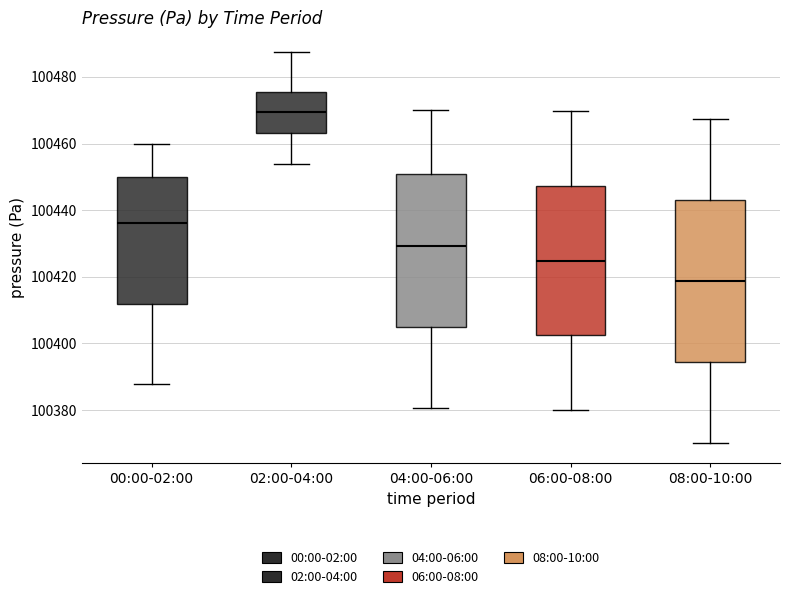

Reading left to right, transcribe this box plot: for each box, give where its median line is, the range the box spans, and where its two whiskers end, as read against the y-axis. The values are not printed on the chart, so give them approximately, as read against the axis.

00:00-02:00: median 100436, box 100412 to 100450, whiskers 100388 to 100460
02:00-04:00: median 100470, box 100464 to 100476, whiskers 100454 to 100488
04:00-06:00: median 100430, box 100404 to 100452, whiskers 100380 to 100470
06:00-08:00: median 100424, box 100402 to 100448, whiskers 100380 to 100470
08:00-10:00: median 100418, box 100394 to 100444, whiskers 100370 to 100468